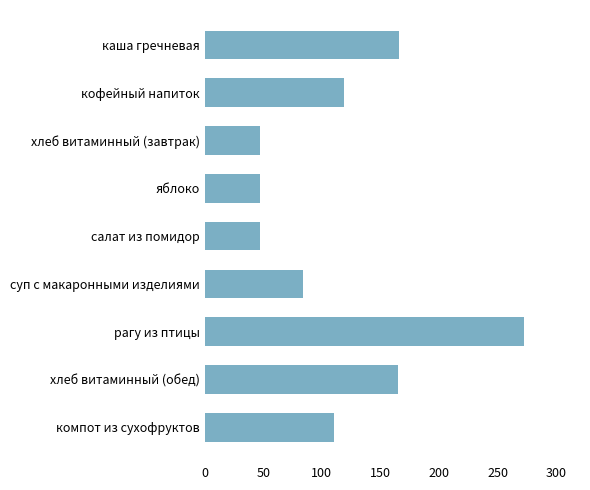

Is it true that the value at каша гречневая is 166.0?

True